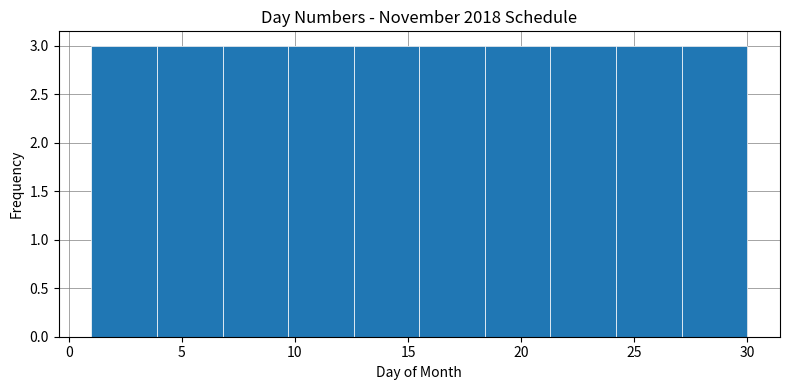

Reading left to right, transcribe this chart: for each bar, give the range it covers on the x-axis and its height. Neither the bar edges nor the heights are printed on the chart, so give them approximately, as read against the axes.

1.0 to 3.9: 3
3.9 to 6.8: 3
6.8 to 9.7: 3
9.7 to 12.6: 3
12.6 to 15.5: 3
15.5 to 18.4: 3
18.4 to 21.3: 3
21.3 to 24.2: 3
24.2 to 27.1: 3
27.1 to 30.0: 3